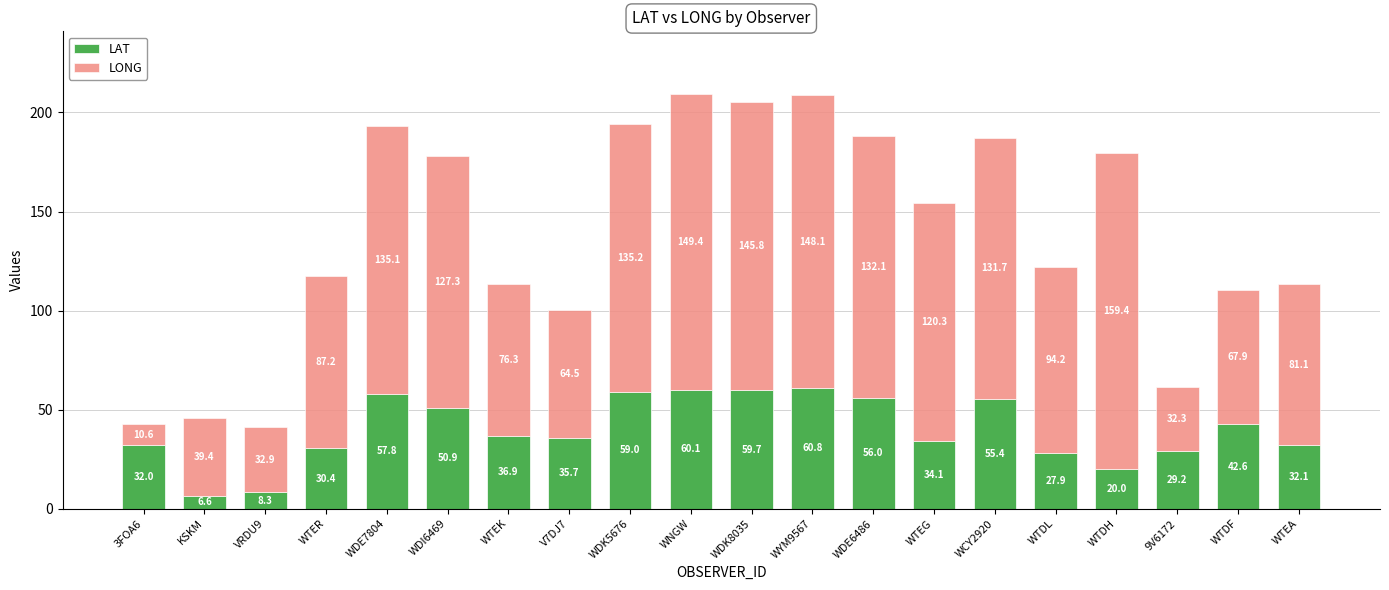

What is the difference between the maximum and minimum values in the LAT series?

54.2